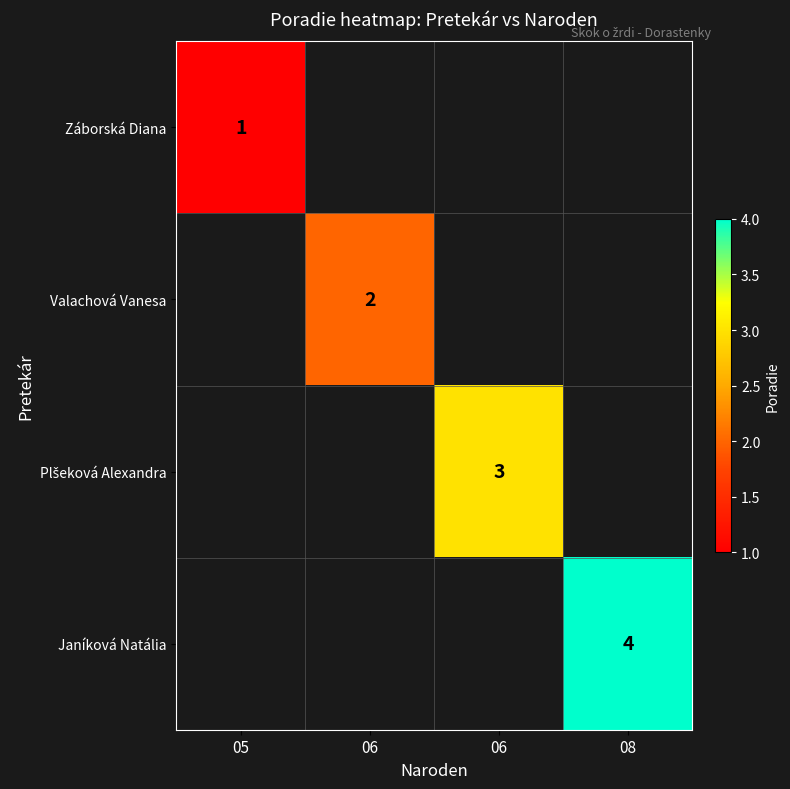

At which category does the chart reach its peak across all series?

08